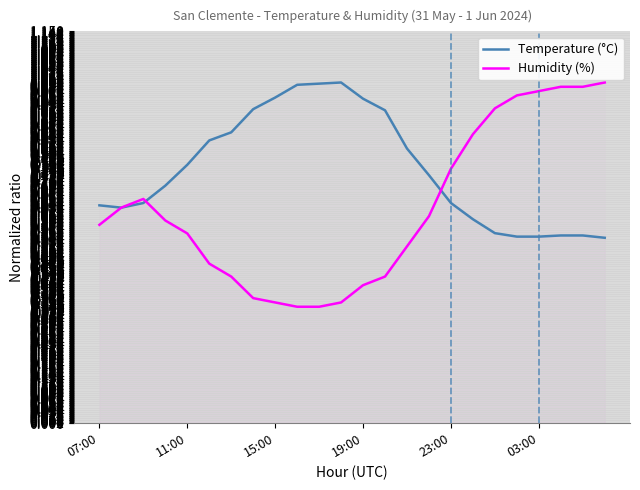

Which series has the largest range (max minus min)?

Humidity (%)